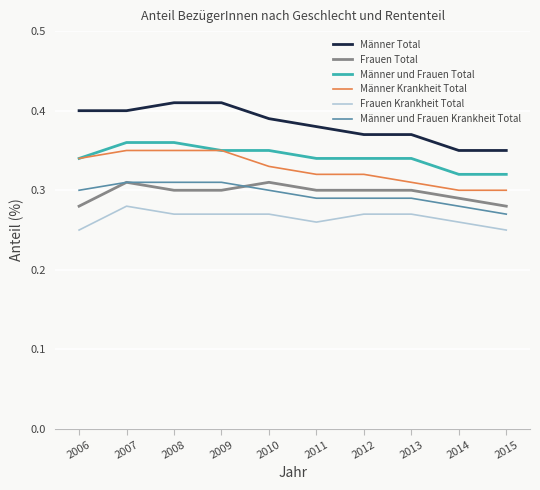

The value of Männer Krankheit Total at 2015 is 0.1. True or false?

False